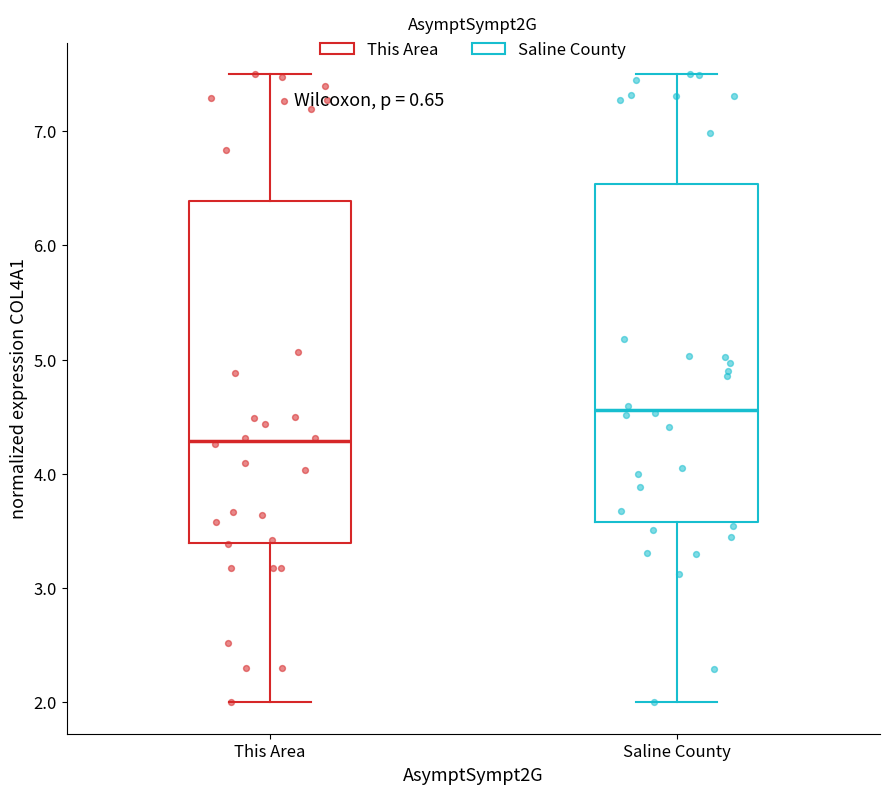

Which box has the highest median line?

Saline County